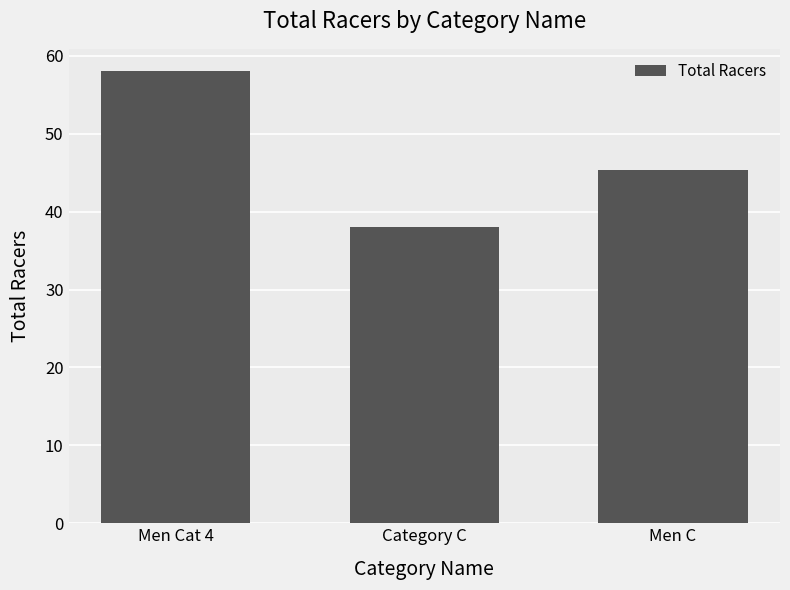

How many data points does each series have?

3